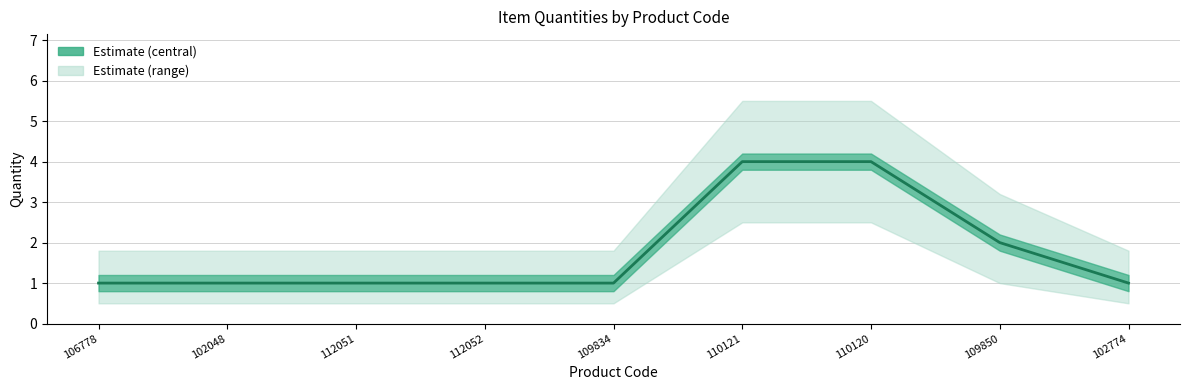

Is this an area chart (filled region under the line)?

No